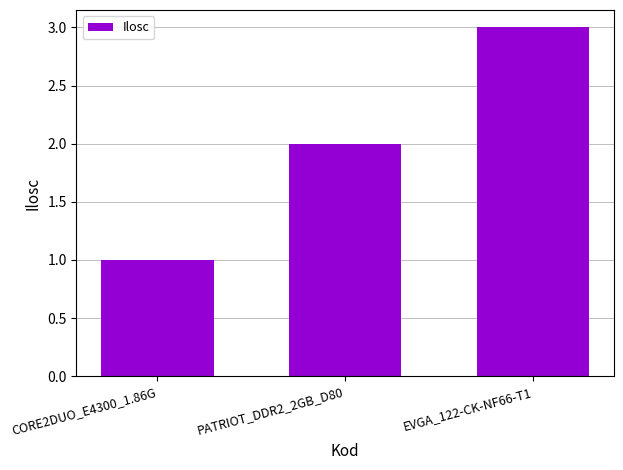

What is the approximate value at EVGA_122-CK-NF66-T1?

3